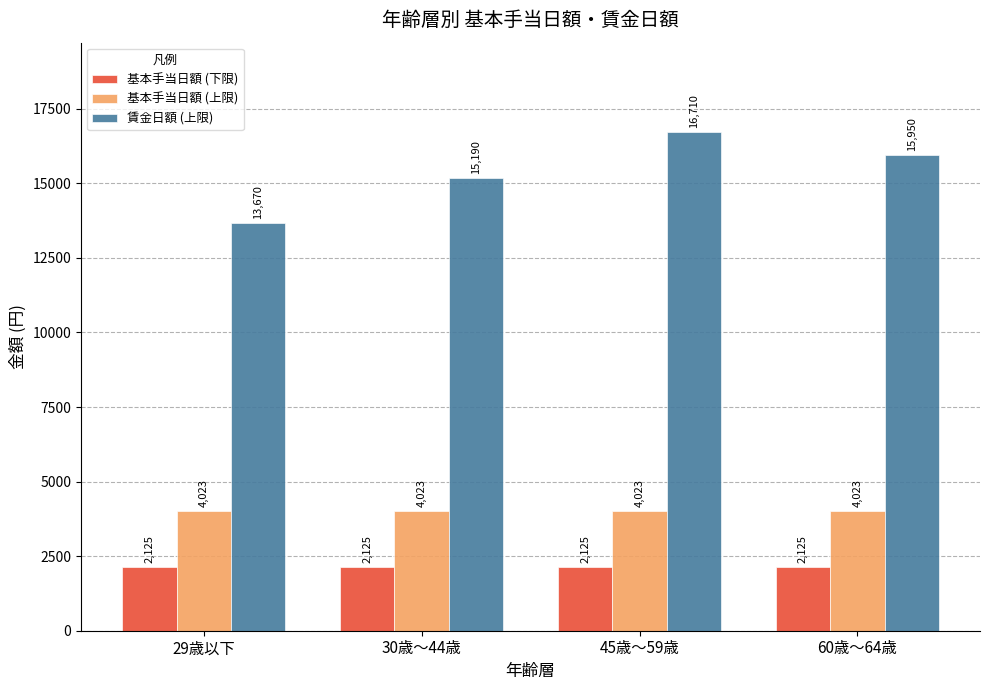

Rank the series at 29歳以下 from highest to lowest value.

賃金日額 (上限), 基本手当日額 (上限), 基本手当日額 (下限)